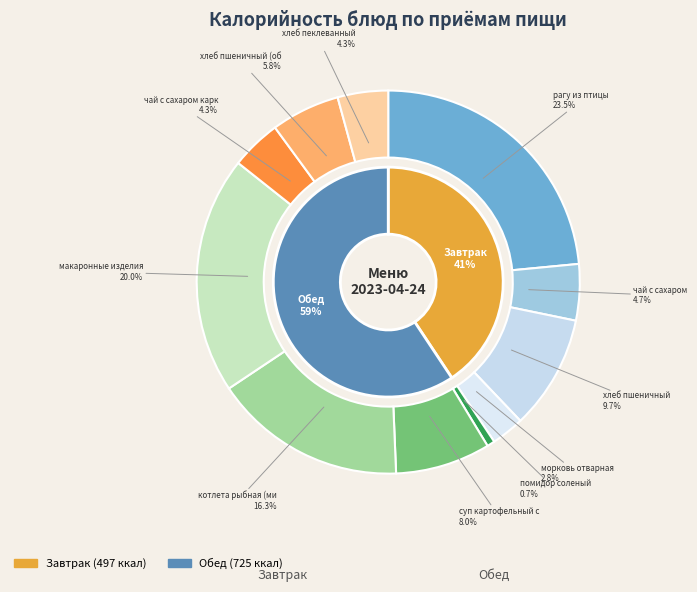

Is there a majority slice in this chart?

No